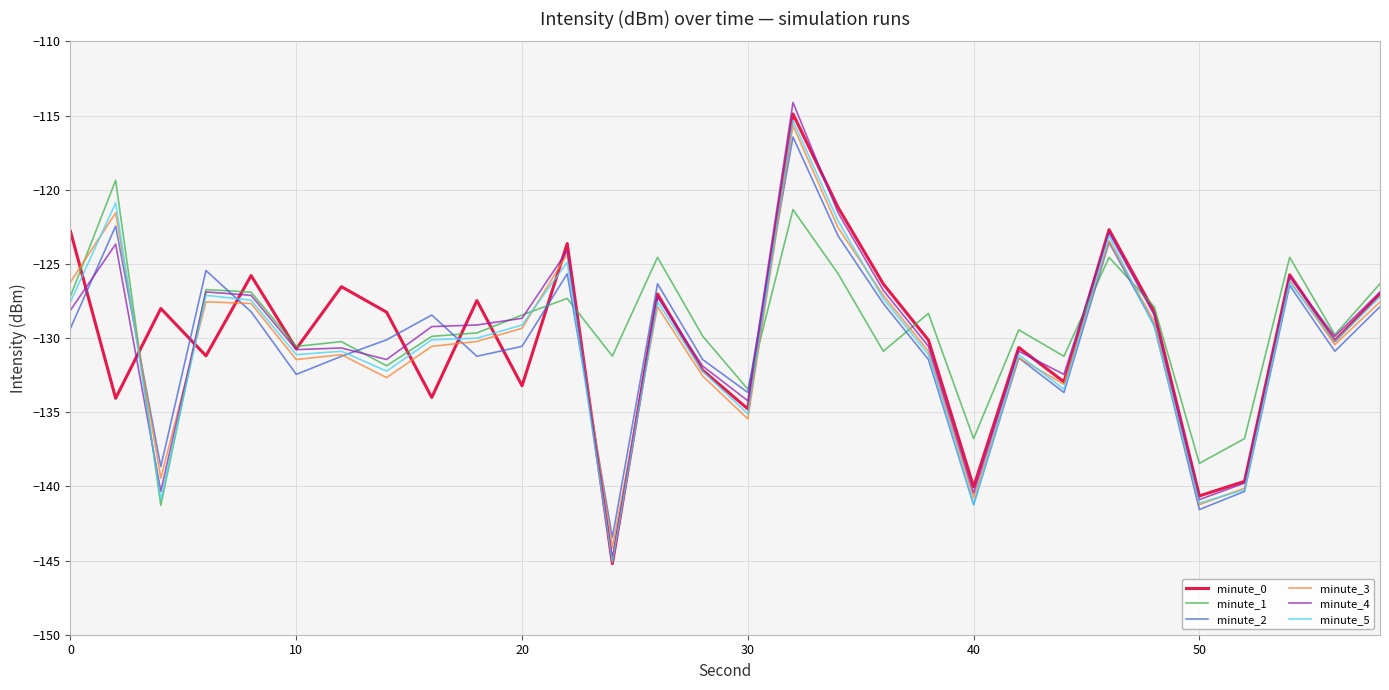

Is this an area chart (filled region under the line)?

No